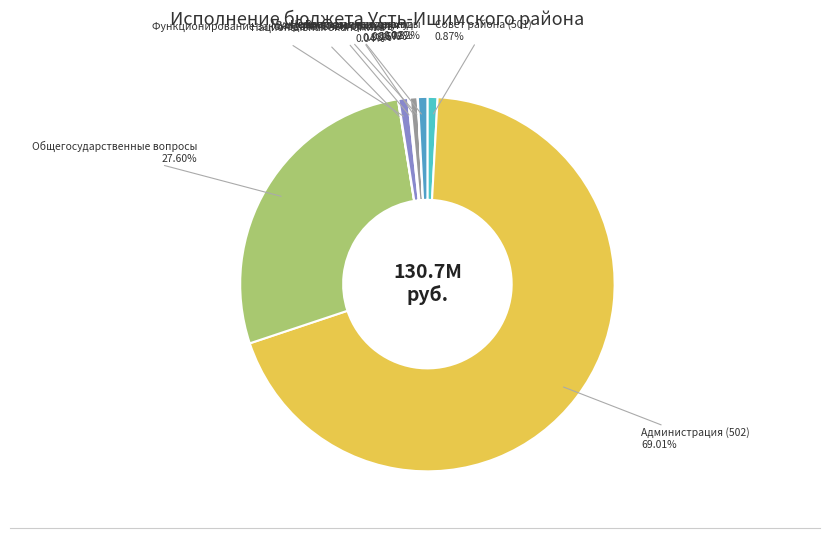

Does any single category account for the majority?

Yes